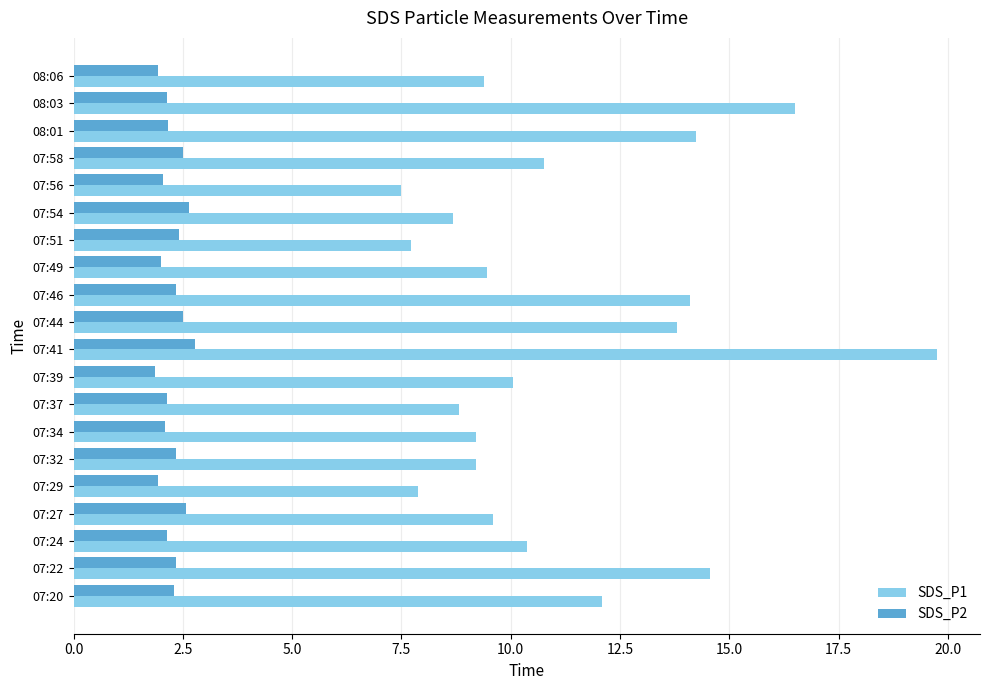

Which series has the largest range (max minus min)?

SDS_P1